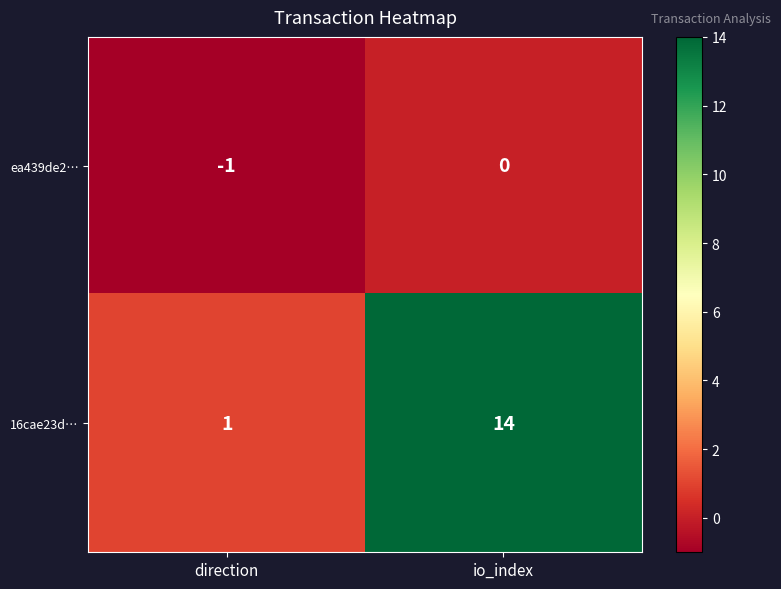

What is the average value of the 16cae23d… series?

8